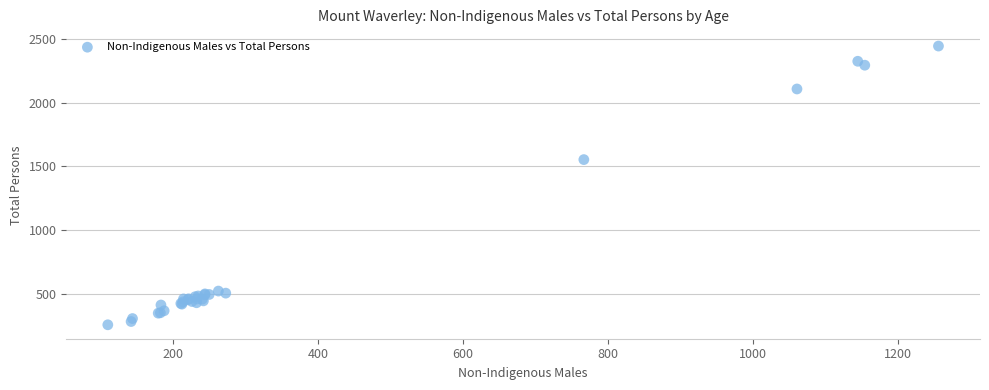

What Y value in the scatter plot is closest to 1351?

1553.7